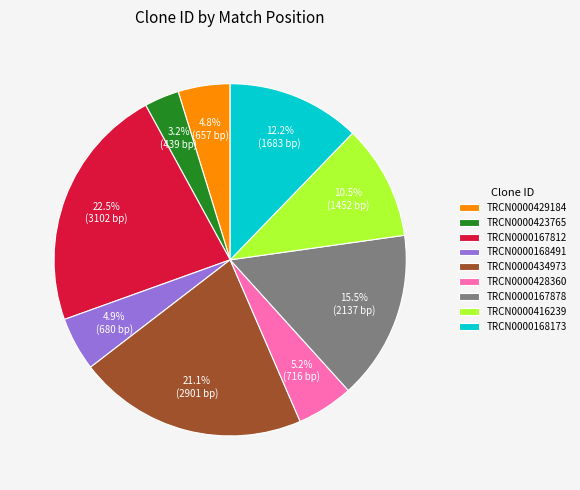

To the nearest percent, what is the average slice percentage?

11%